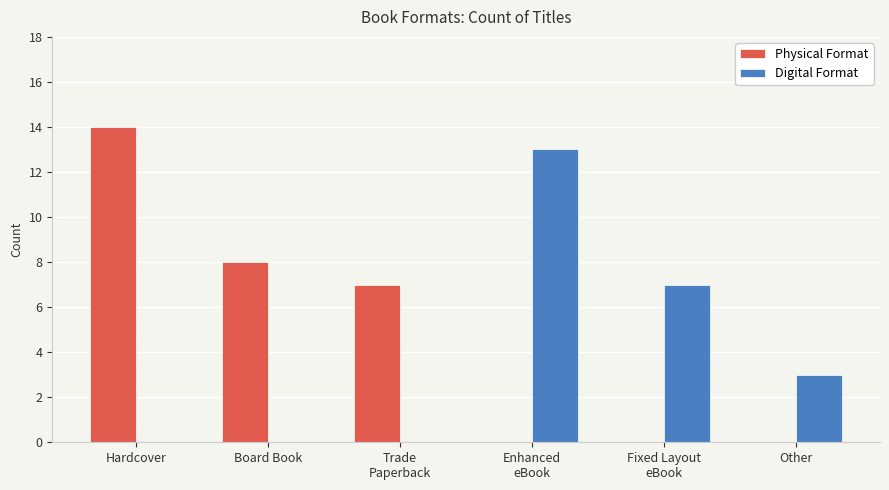

True or false: Physical Format has a value of 0 at Fixed Layout
eBook.

True